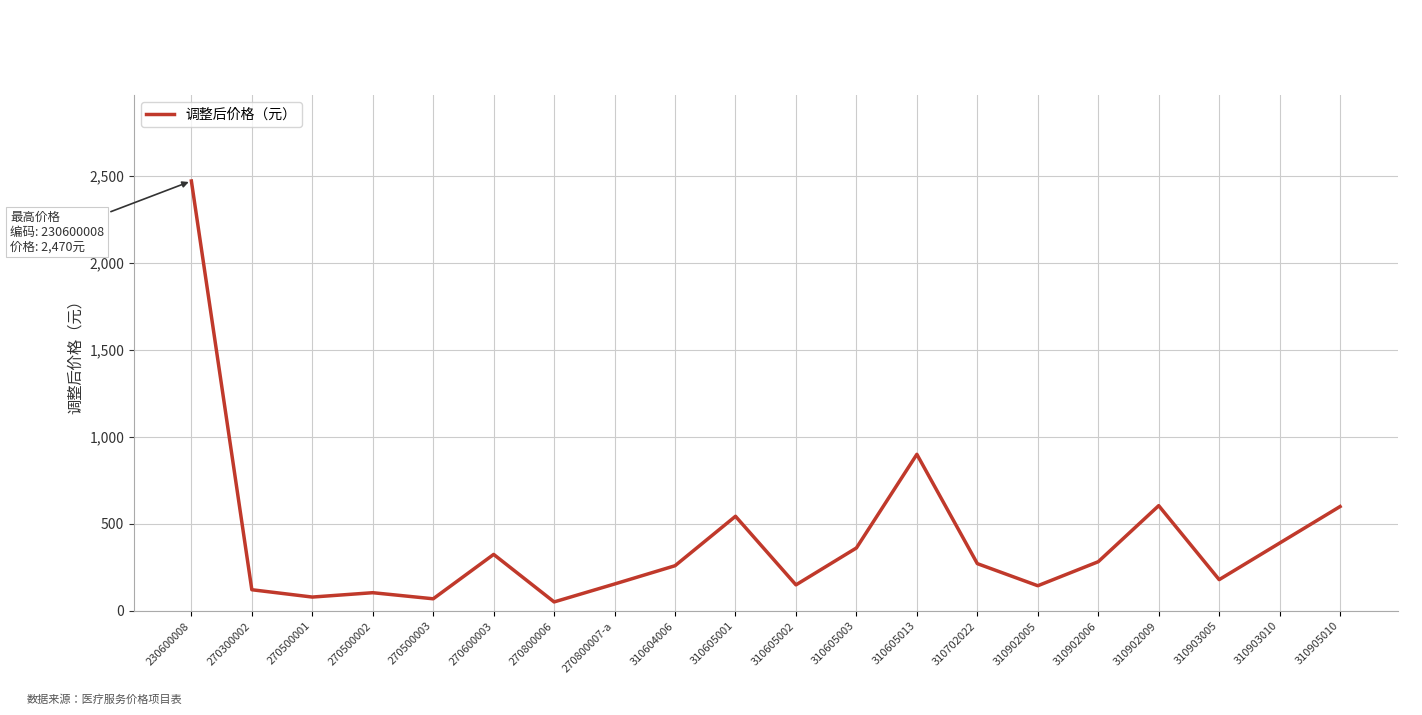

What is the difference between the maximum and minimum values?

2418